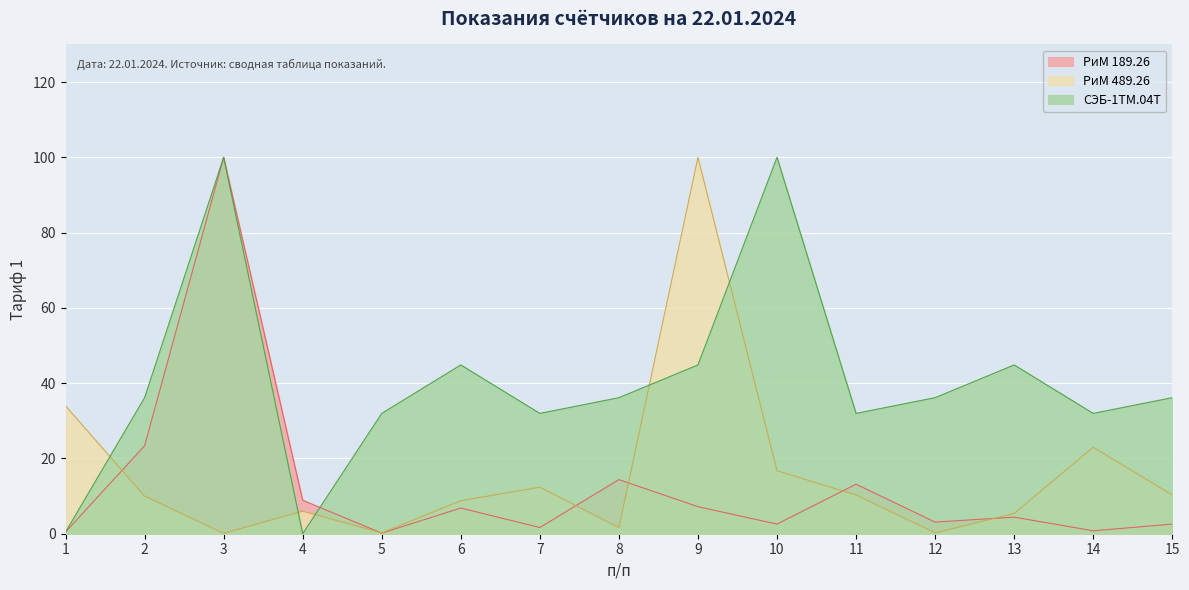

Rank the series by their maximum value, from lowest to highest.

РиМ 189.26, РиМ 489.26, СЭБ-1ТМ.04Т